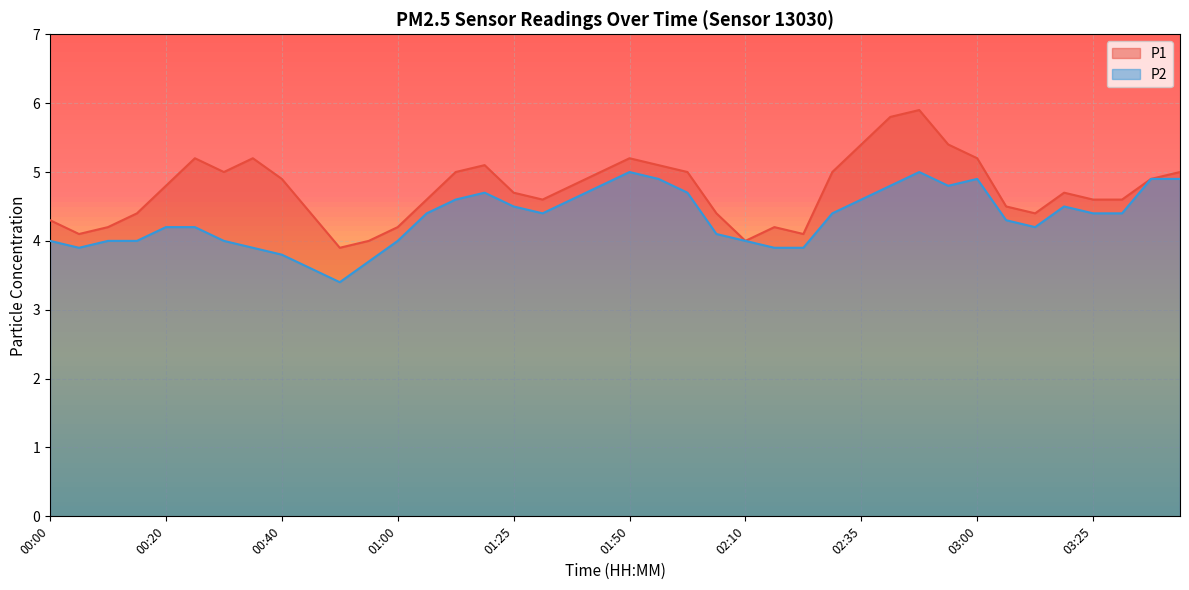

What is the minimum value shown in the chart?

3.4